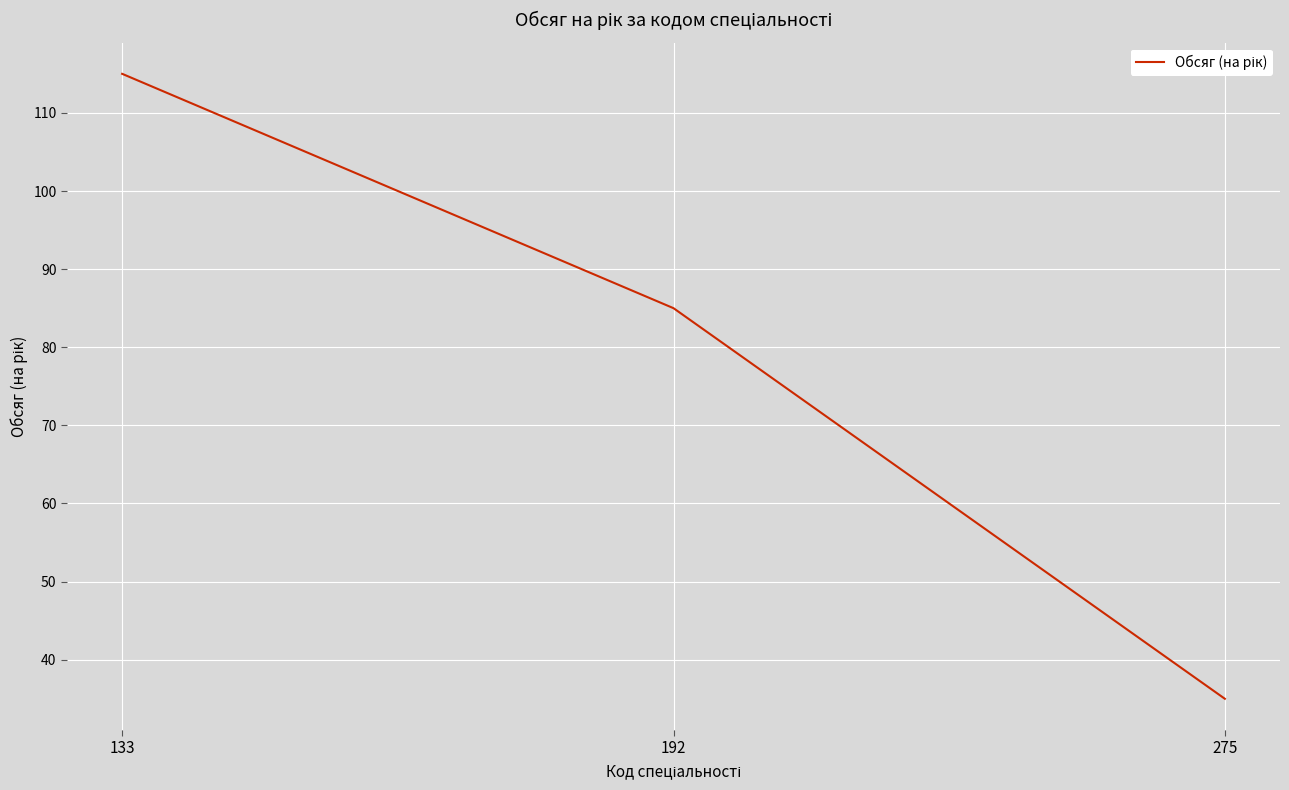

Rank the categories by value from lowest to highest.

275, 192, 133